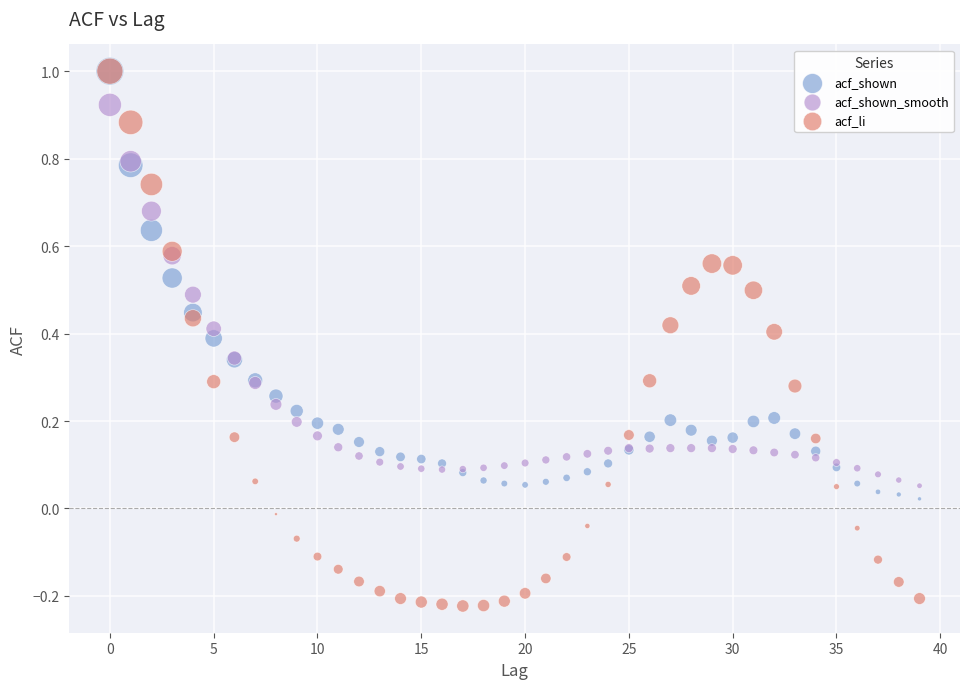

What are all the series names shown in the legend?

acf_shown, acf_shown_smooth, acf_li